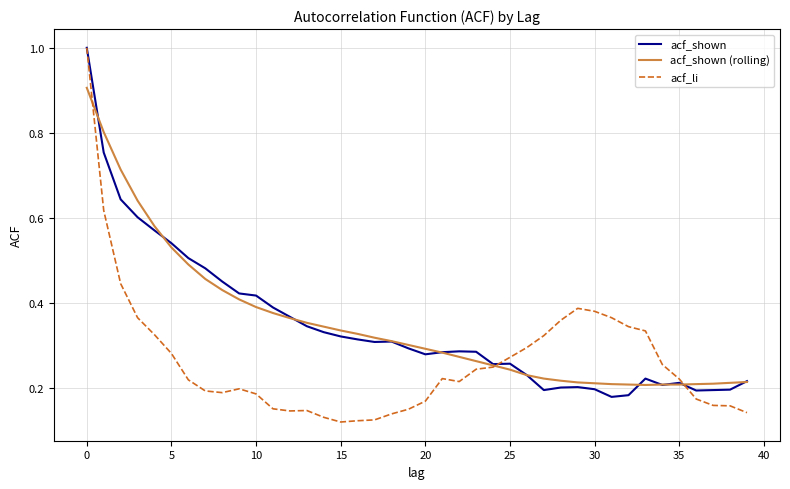

Which series has the widest spread of values?

acf_li